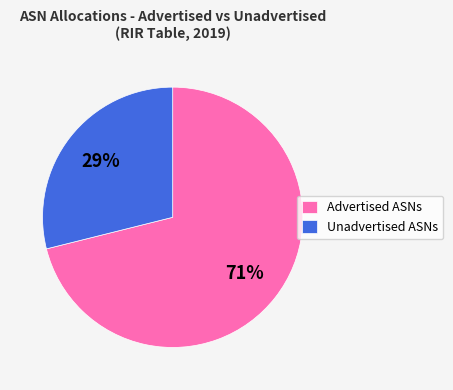

Do Advertised ASNs and Unadvertised ASNs together represent more than half of the pie?

Yes